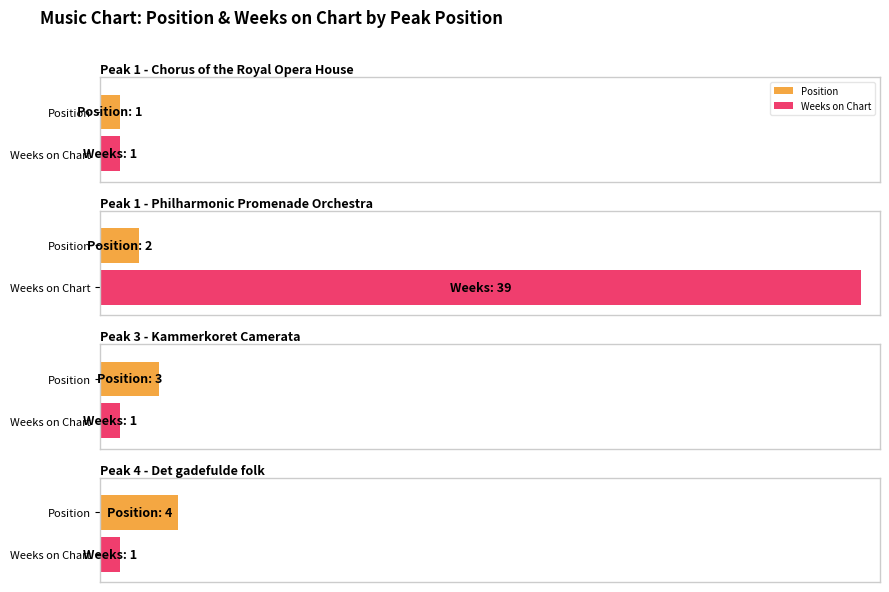

How many groups of bars are there?

4